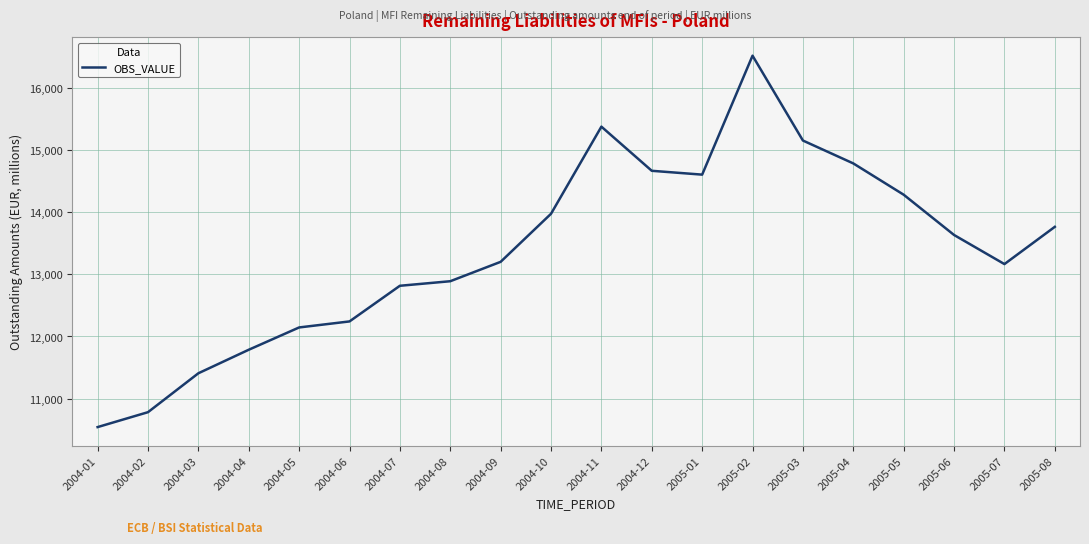

How many values are below 13633?

10